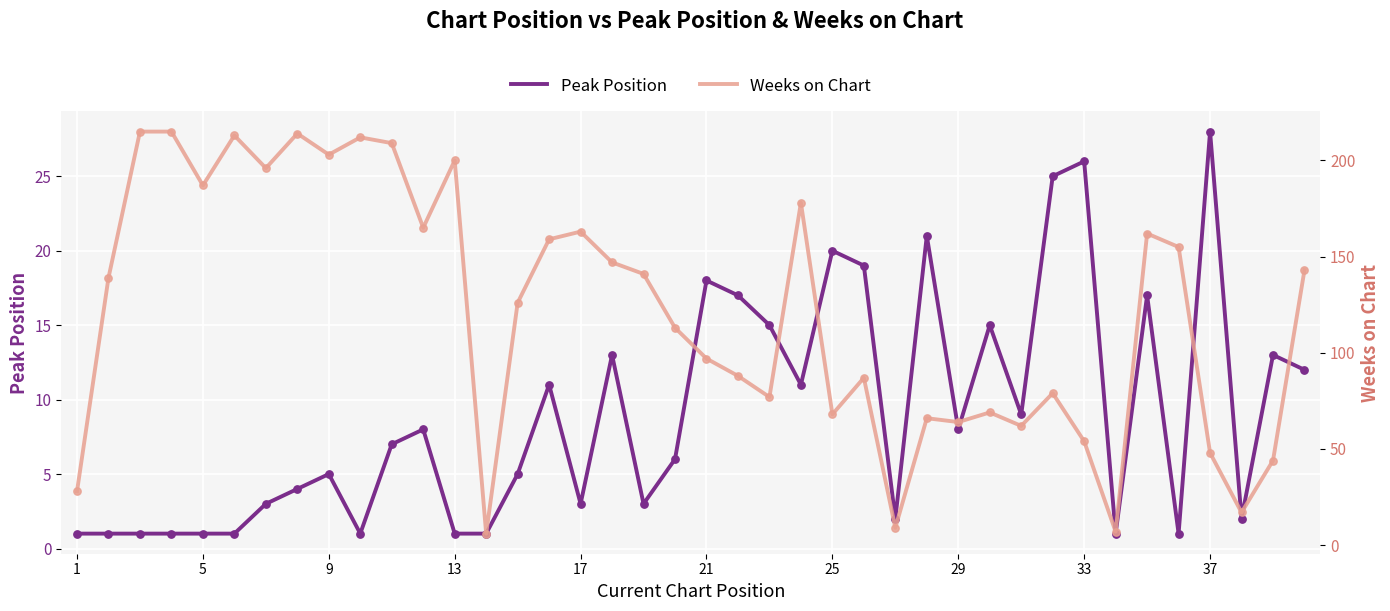

Which category has the highest value in the Peak Position series?

37